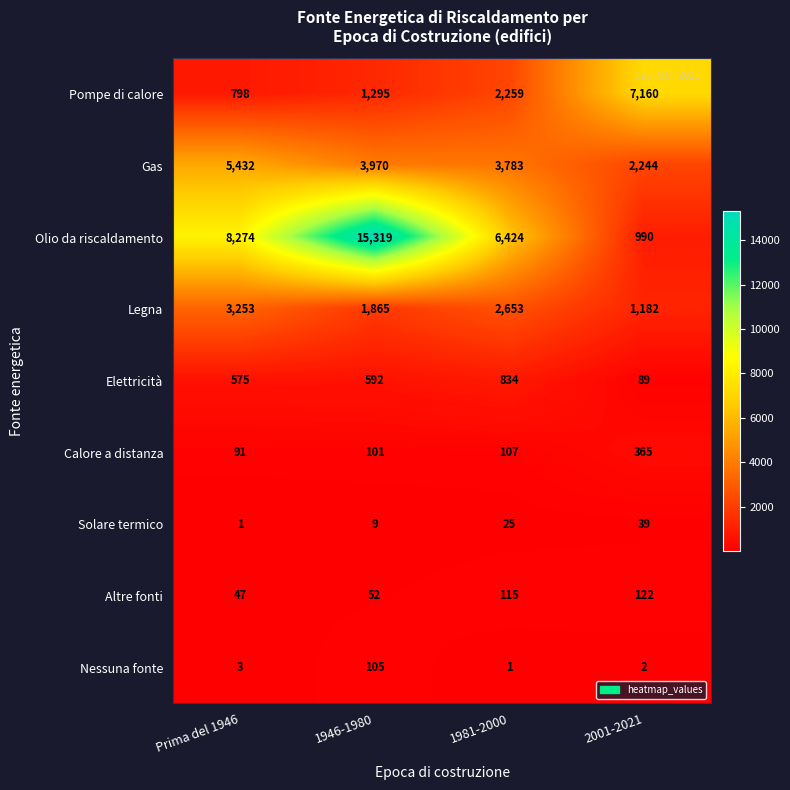

List the series in order of their peak value, highest first.

Olio da riscaldamento, Pompe di calore, Gas, Legna, Elettricità, Calore a distanza, Altre fonti, Nessuna fonte, Solare termico